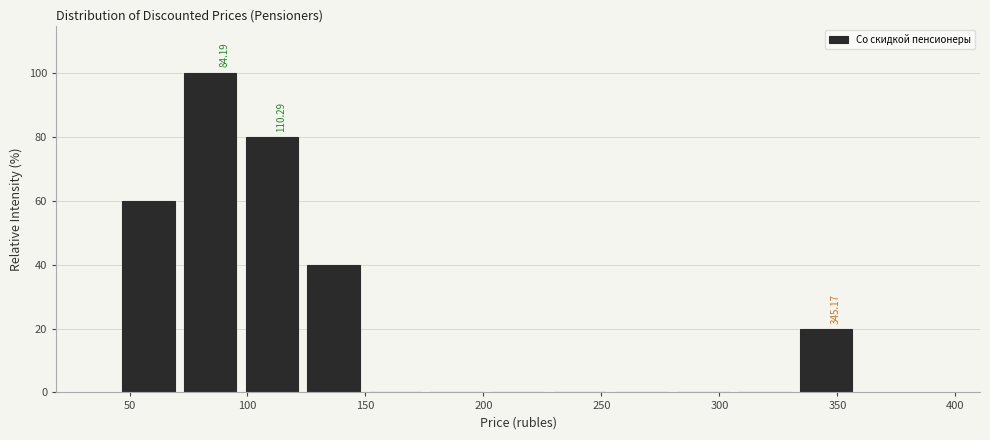

Which range on the x-axis has the tallest bar?

70 to 95